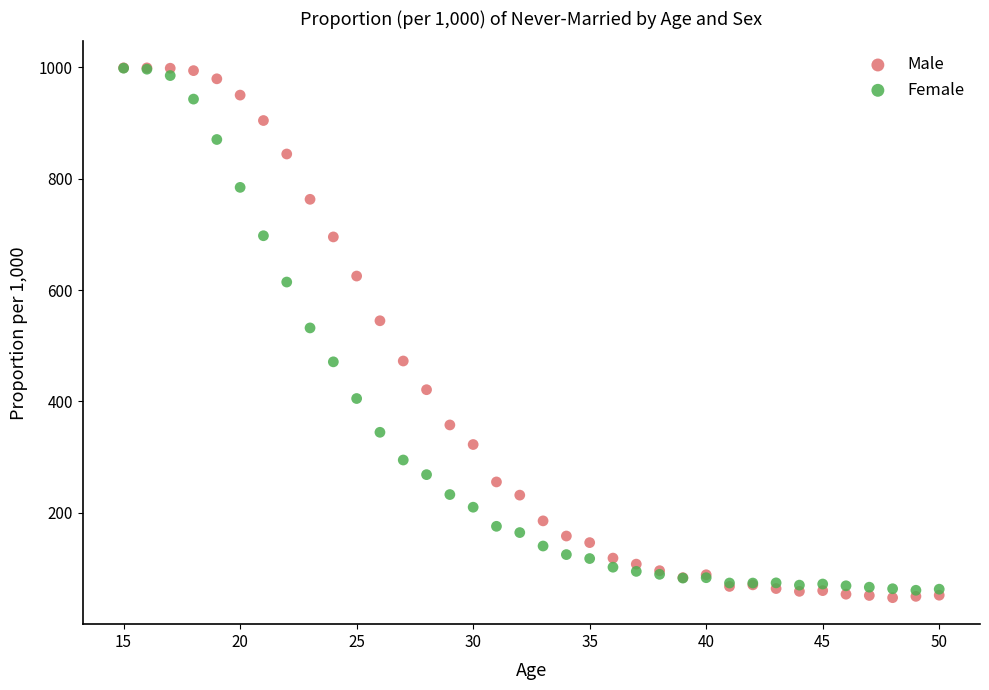

Which series has the widest spread of Y values?

Male